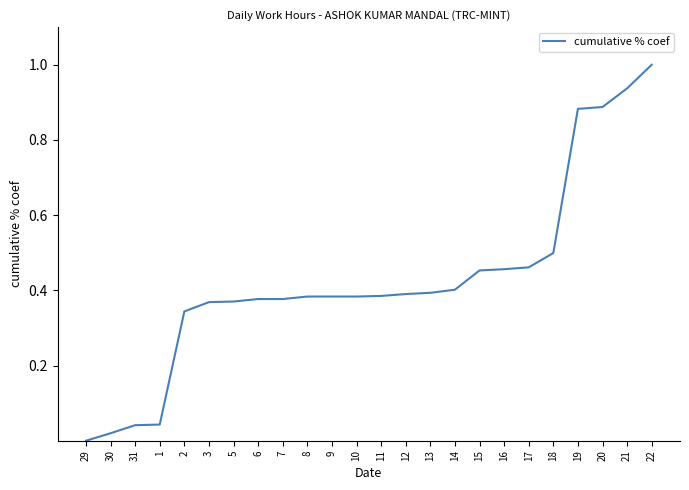

What position from the left is 13?

15